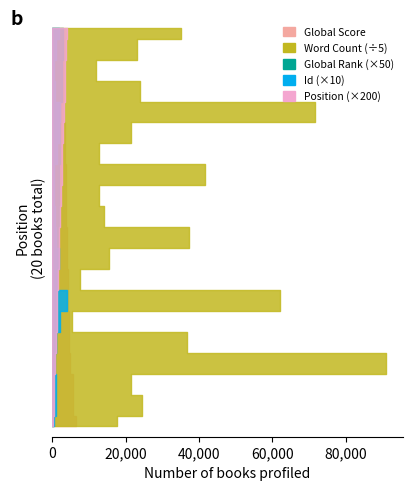

Reading left to right, transcribe all the data shown in this chart.

Global Score: 1=6603	2=5778	3=5586	4=4760	5=4506	6=4467	7=4462	8=4336	9=4062	10=4007	11=3849	12=3756	13=3707	14=3456	15=3381	16=3361	17=3031	18=3002	19=2950	20=2830
Word Count: 1=88942	2=122189	3=107945	4=455125	5=183858	6=26429	7=310000	8=38000	9=78000	10=186000	11=70000	12=64000	13=208000	14=64000	15=107349	16=358000	17=120000	18=59960	19=115500	20=175000
Global Rank: 1=5	2=10	3=11	4=17	5=20	6=22	7=23	8=25	9=30	10=33	11=35	12=36	13=38	14=42	15=44	16=45	17=53	18=55	19=57	20=59
Id: 1=64	2=102	3=108	4=52	5=107	6=211	7=410	8=135	9=199	10=112	11=92	12=59	13=56	14=126	15=193	16=205	17=70	18=51	19=110	20=196
Position: 1=1	2=2	3=3	4=4	5=5	6=6	7=7	8=8	9=9	10=10	11=11	12=12	13=13	14=14	15=15	16=16	17=17	18=18	19=19	20=20